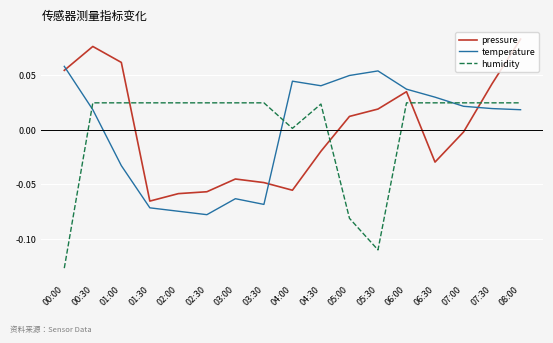

Is the value of temperature at 00:00 greater than the value of humidity at 03:00?

Yes